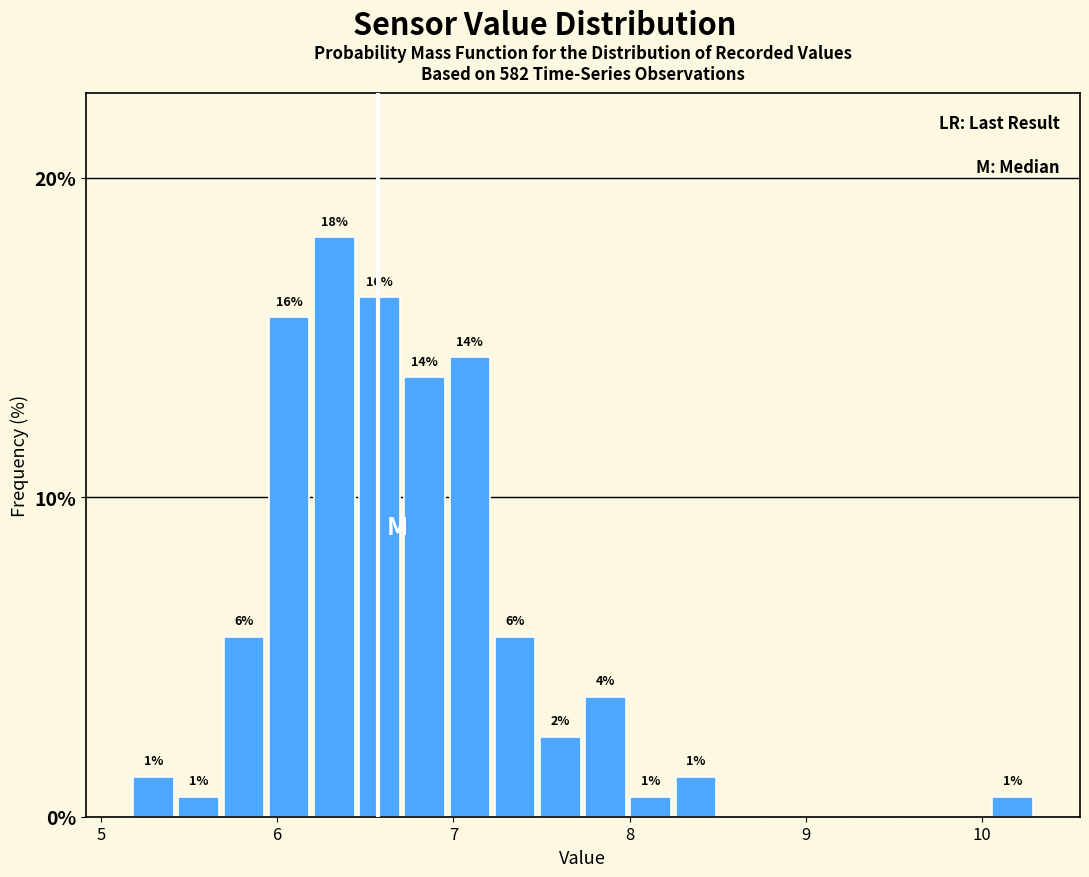

Read against the x-axis, roughly where is the centre of the tallest bar?

6.3